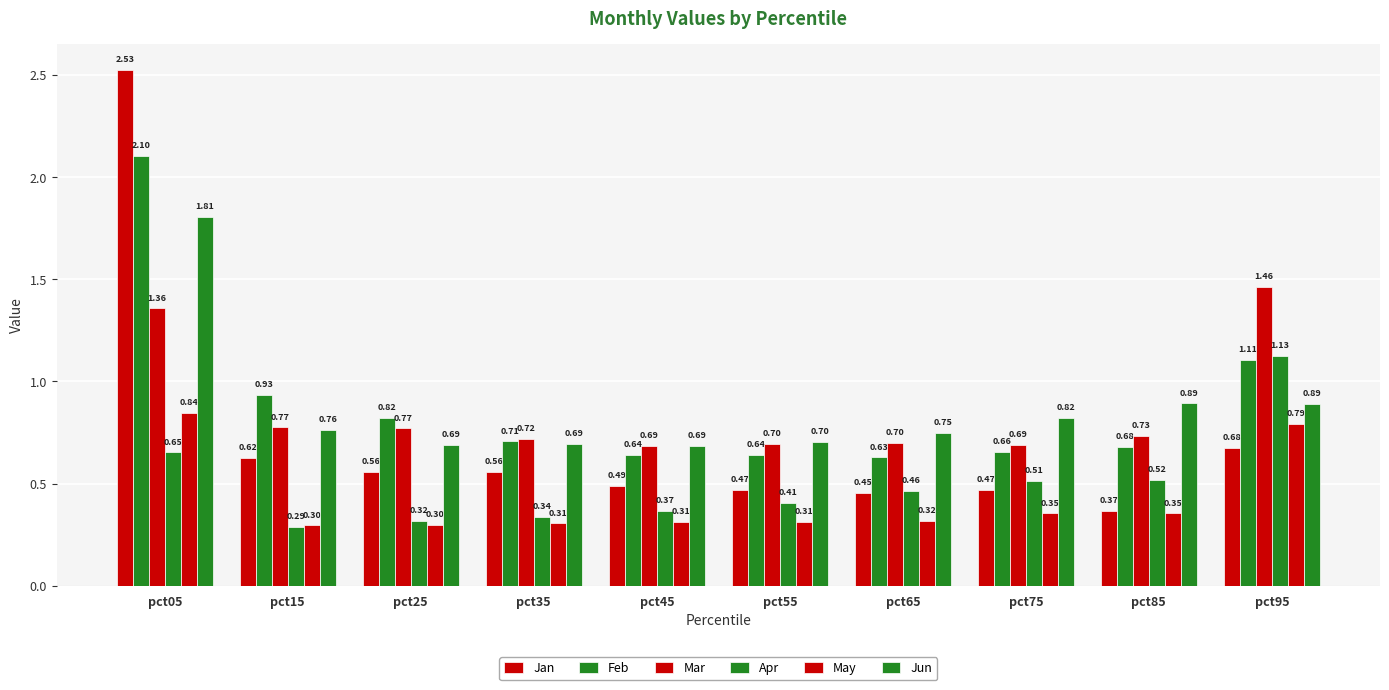

How many bars are there in each group?

6